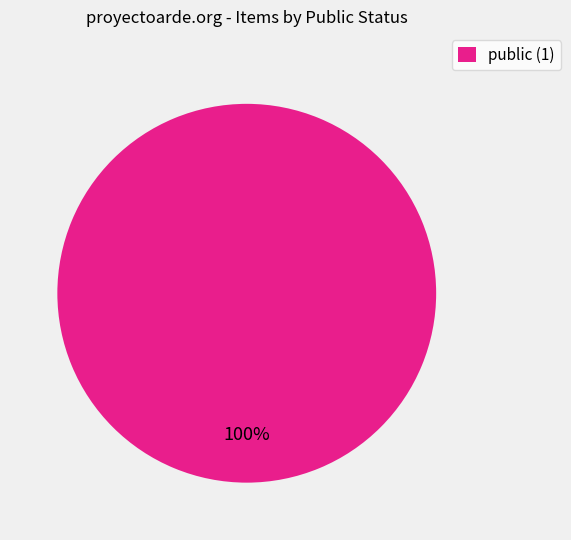

True or false: public (1) accounts for 100% of the total.

True